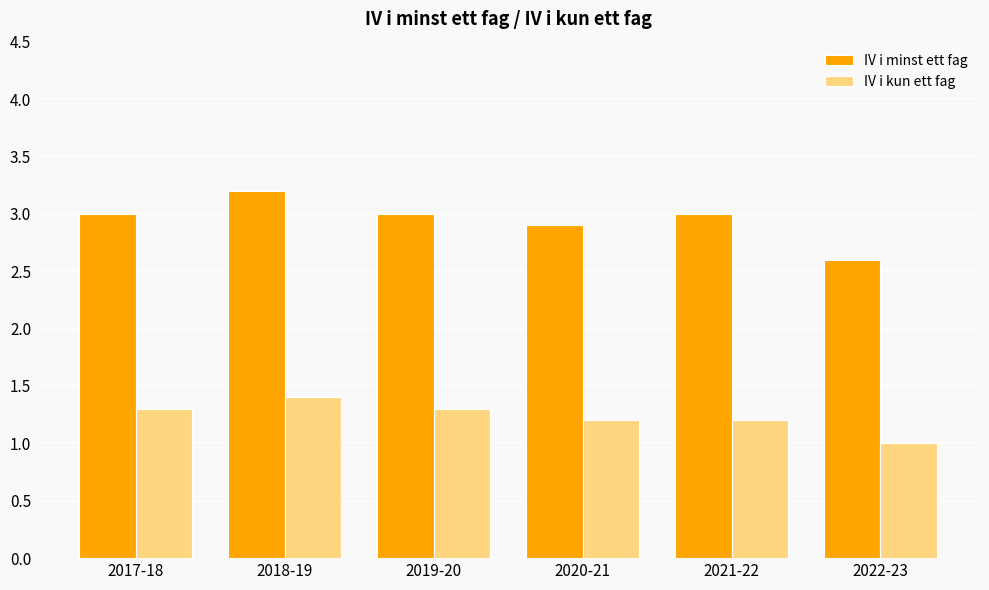

Which series has the largest total across all categories?

IV i minst ett fag